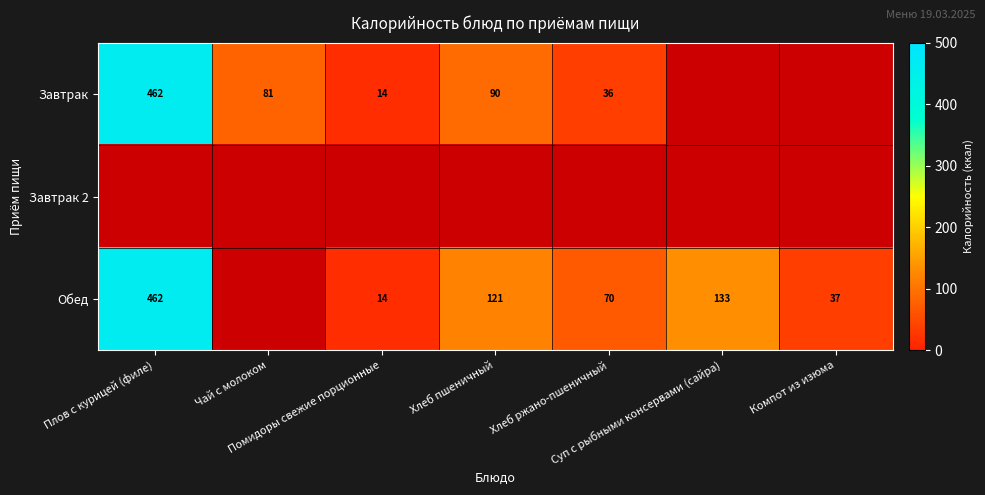

Which series has the largest range (max minus min)?

Завтрак